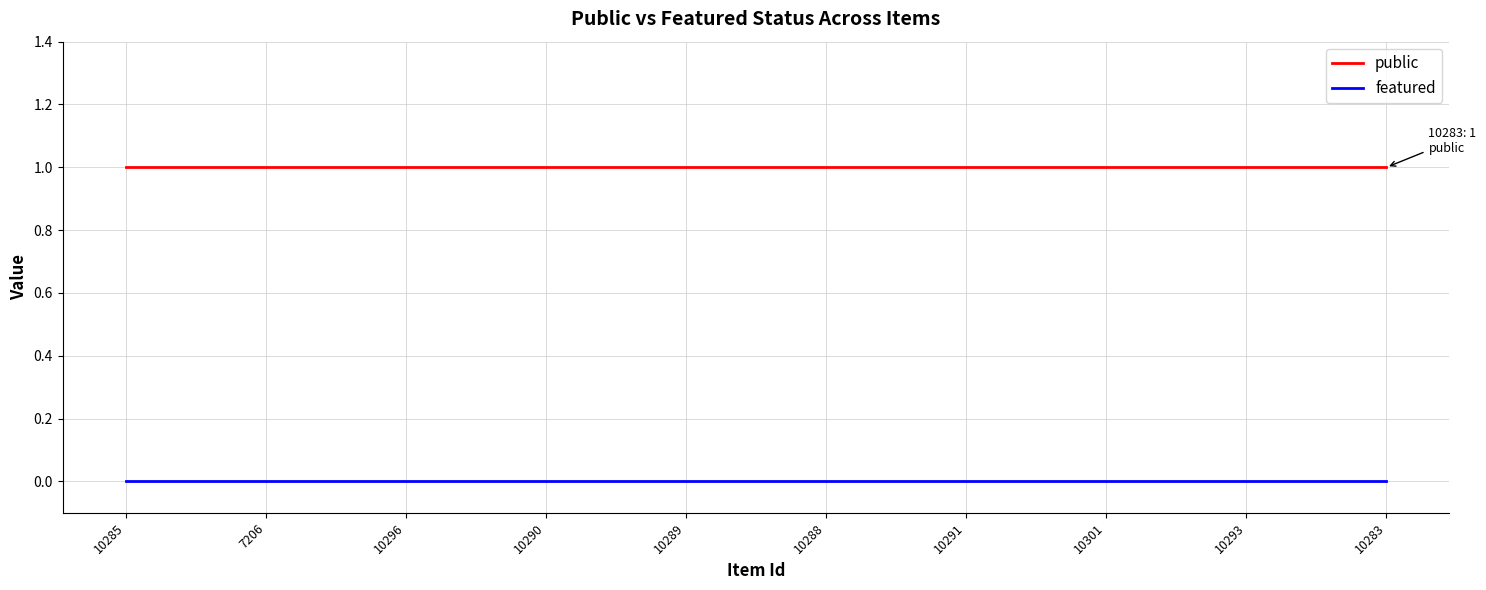

What is the highest value of the public series?

1